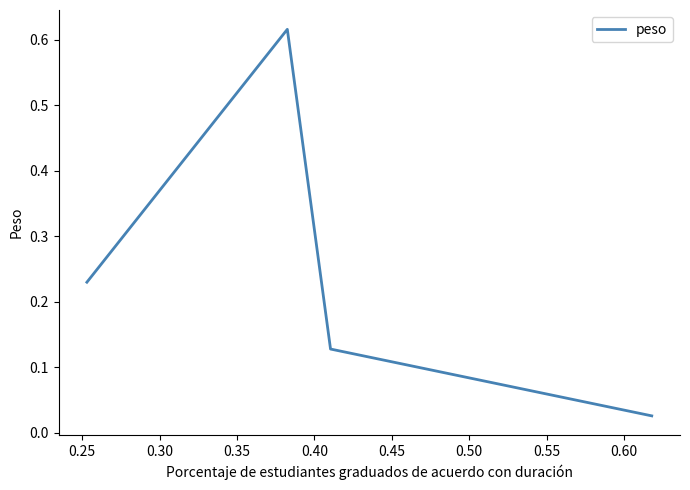

True or false: the data has more than 1 interior local peaks.

False